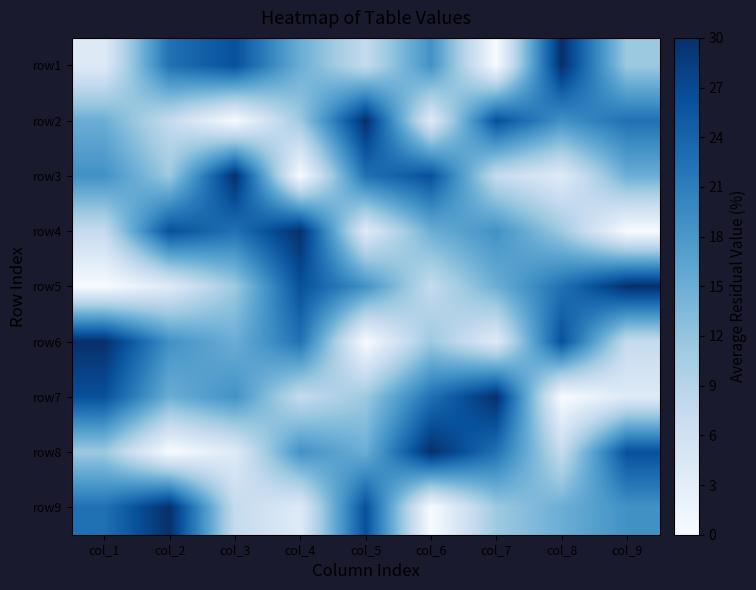

Which category has the lowest value across all series?

col_7